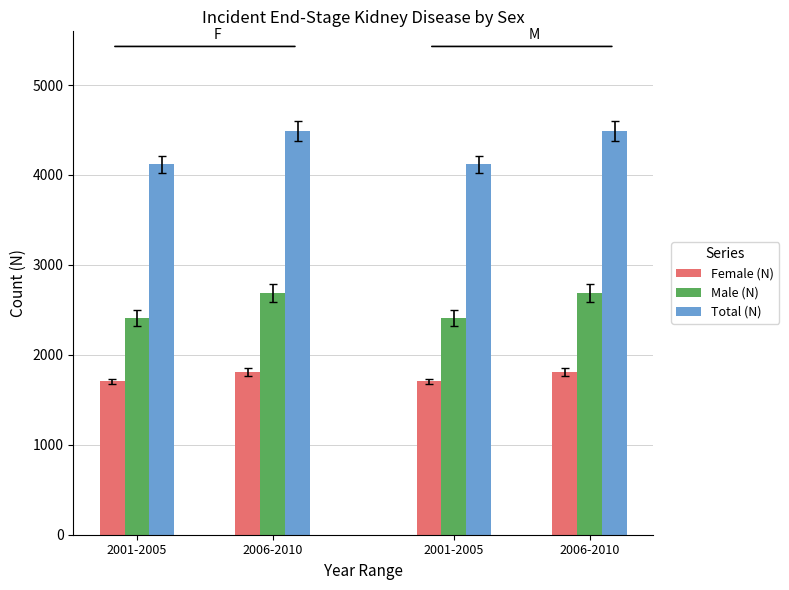

Which series has the widest spread of values?

Total (N)